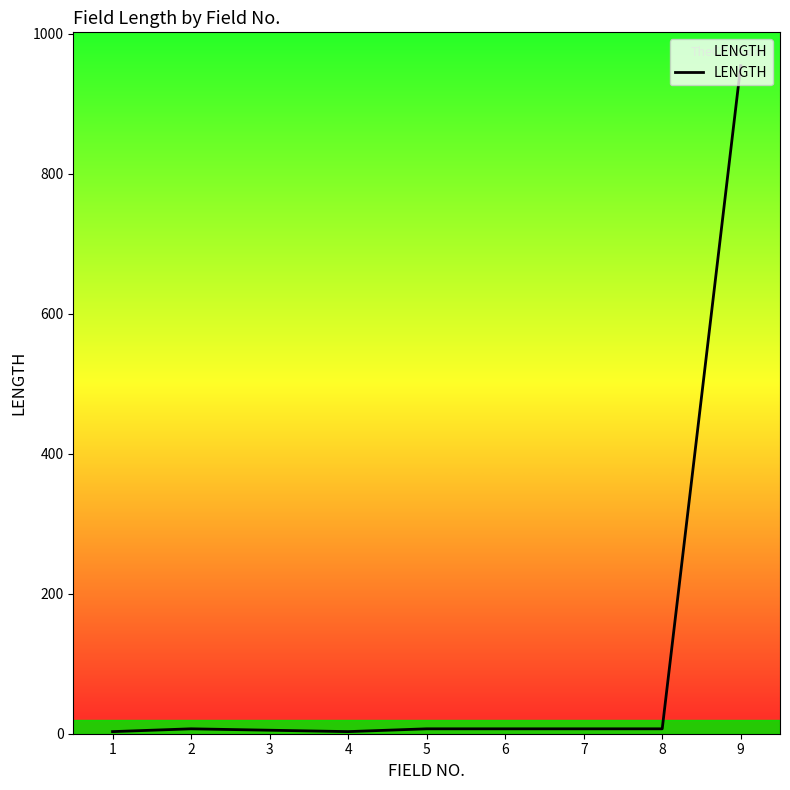

What is the greatest value displayed?

954